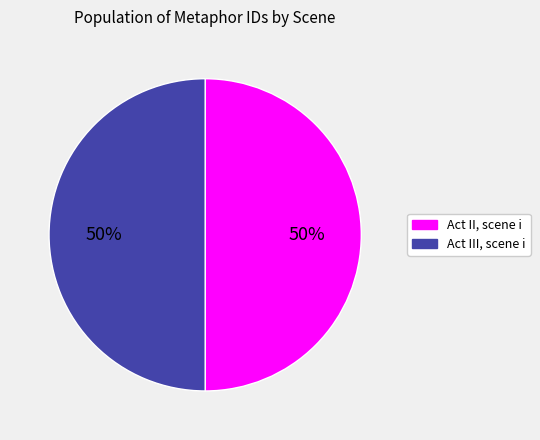

To the nearest percent, what portion does Act II, scene i represent?

50%